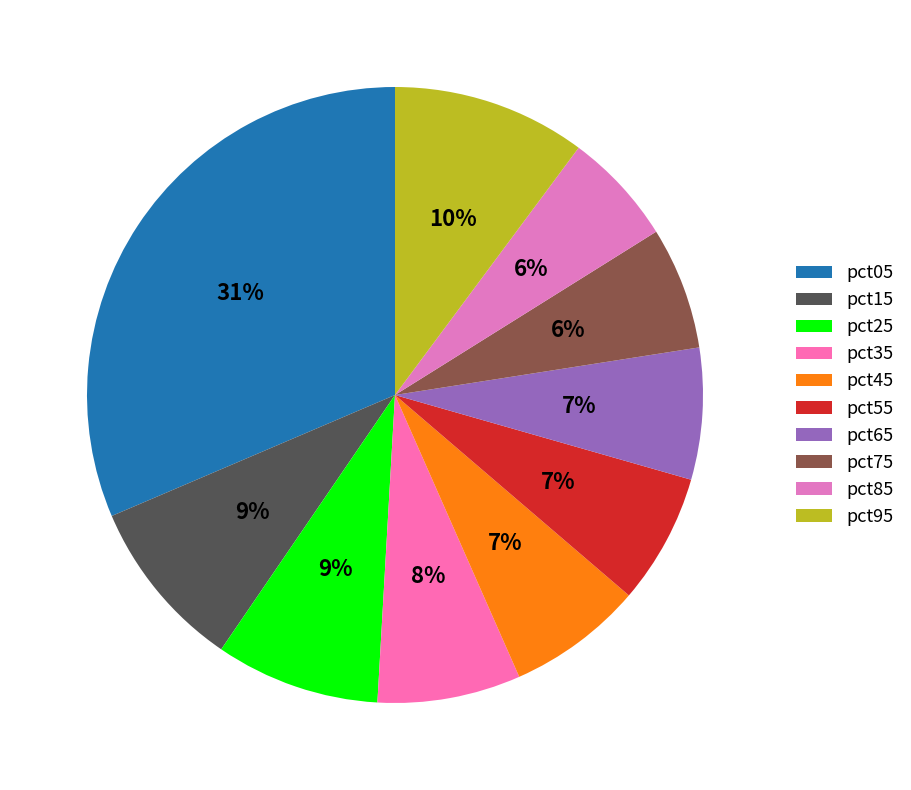

Count the number of slices in the pie.

10